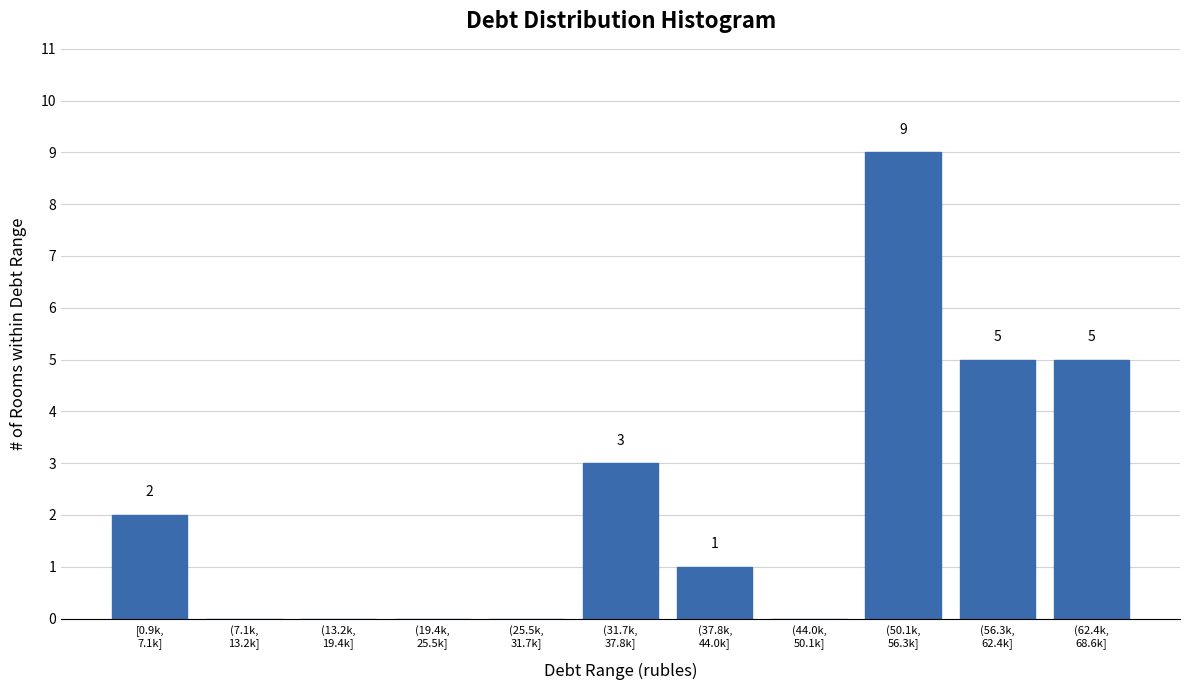

What is the maximum value shown in the chart?

9